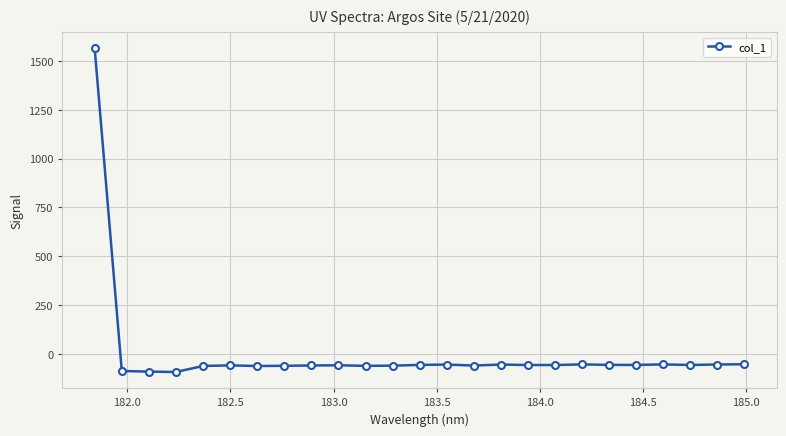

How many negative values are there?

24